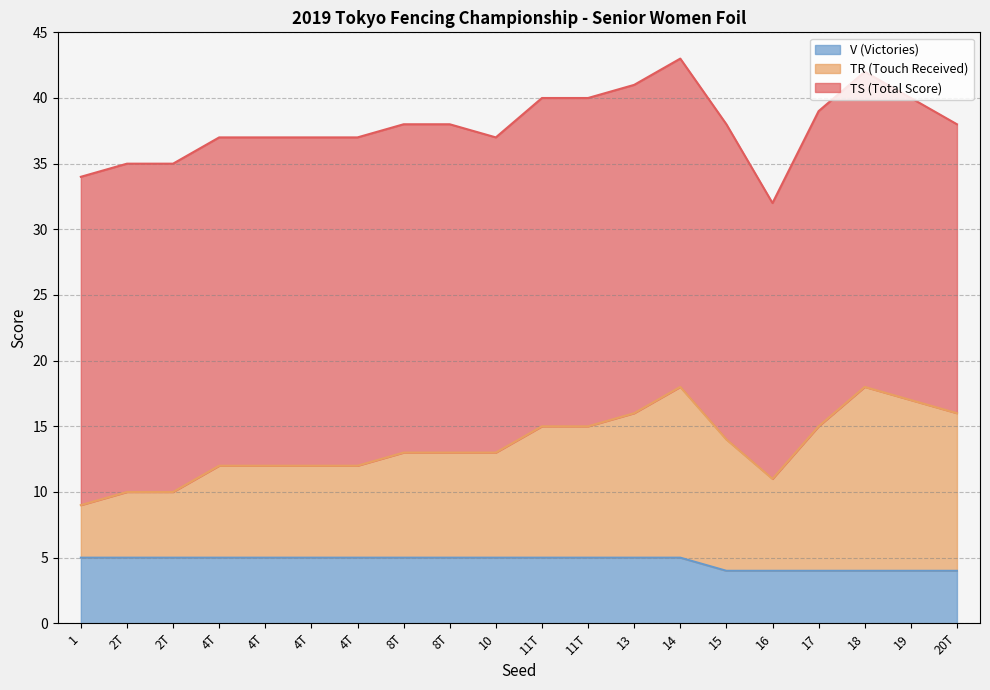

True or false: V (Victories) and TR (Touch Received) intersect in this chart.

False